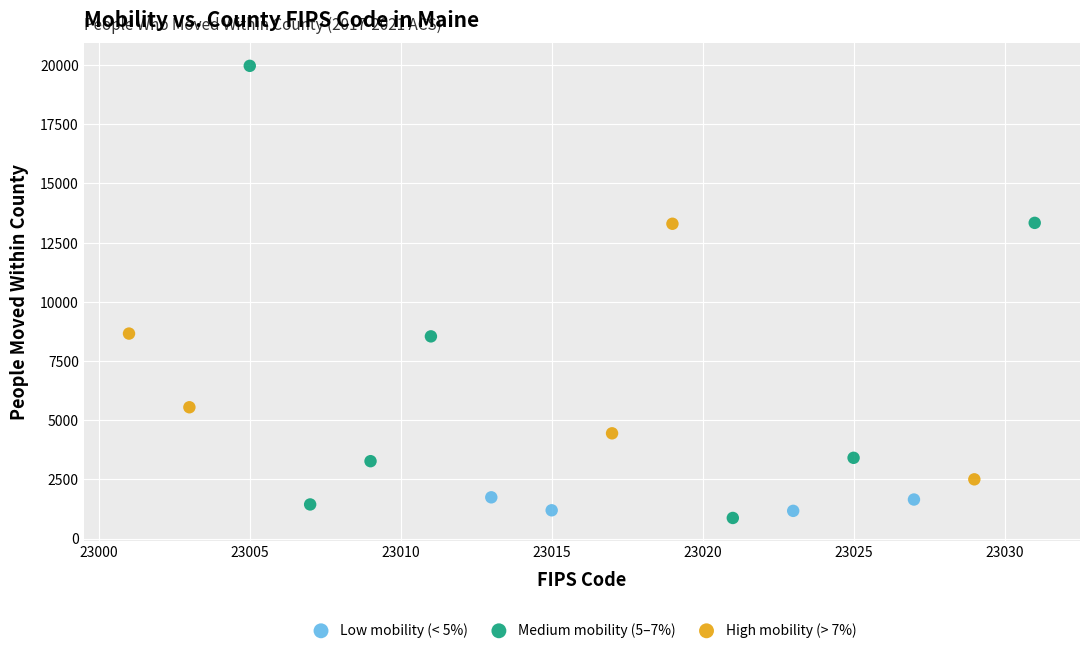

What are all the series names shown in the legend?

Low mobility (< 5%), Medium mobility (5–7%), High mobility (> 7%)